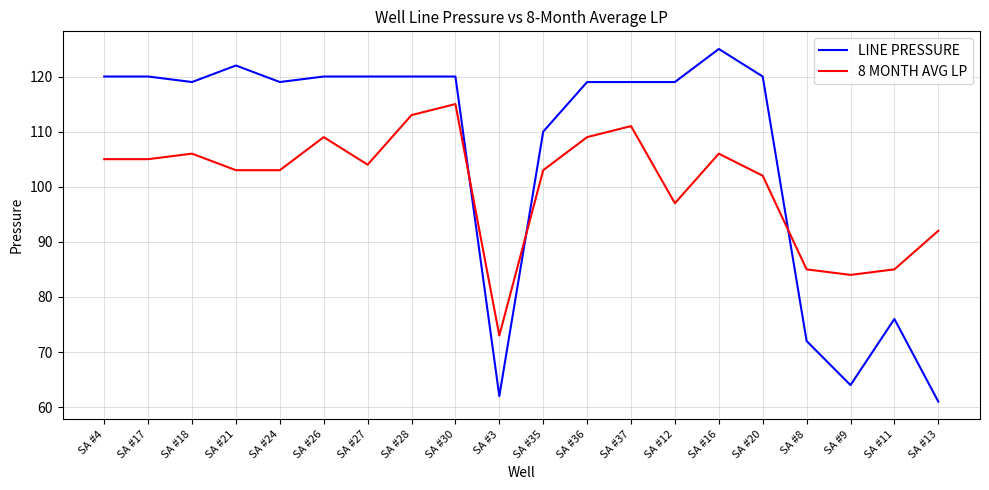

True or false: 8 MONTH AVG LP and LINE PRESSURE intersect in this chart.

True